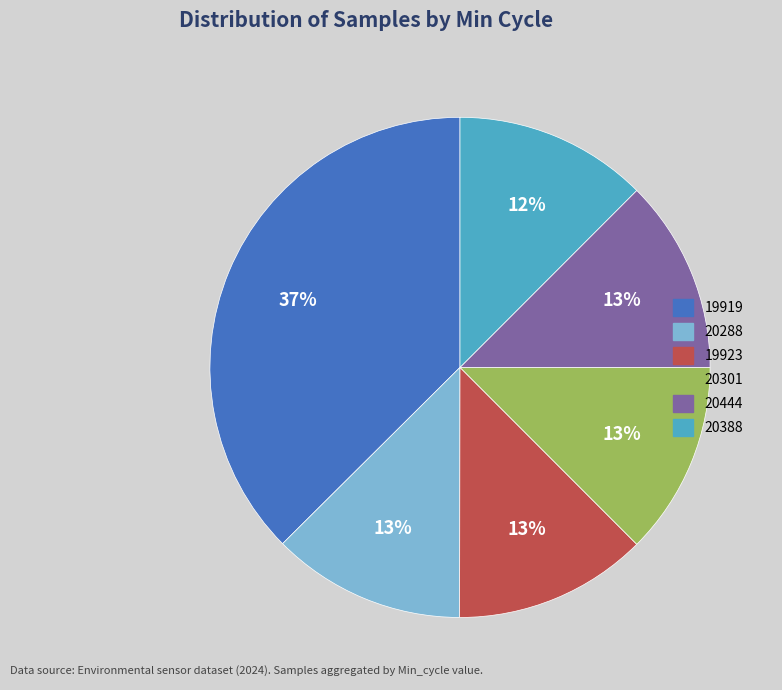

To the nearest percent, what is the difference between the largest and smallest slice percentages?

25%